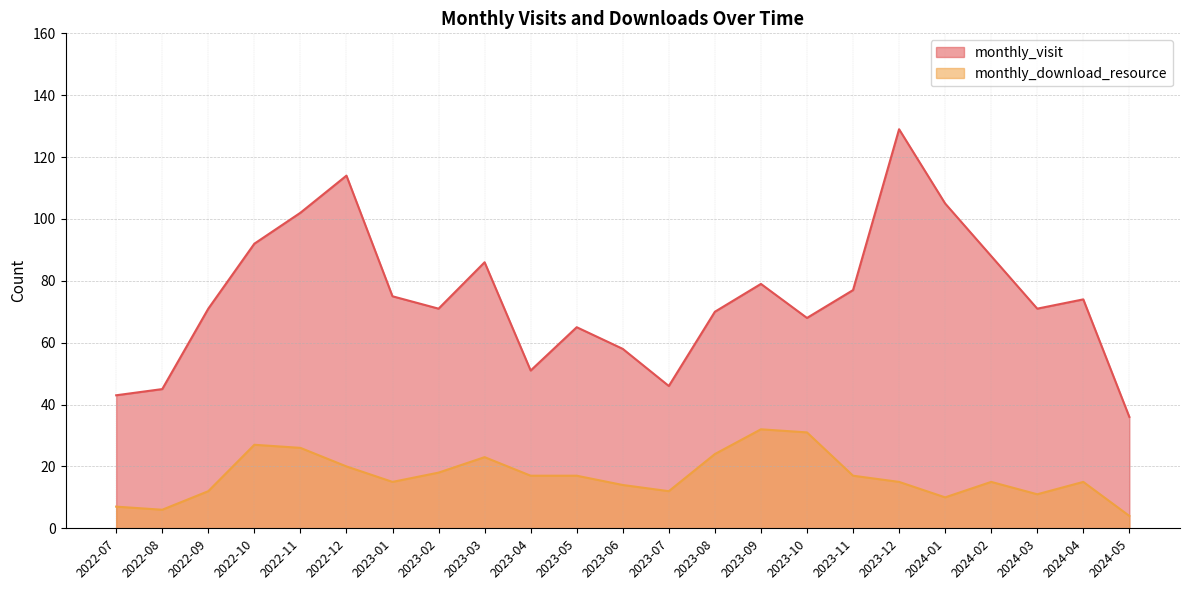

True or false: monthly_visit has more than 0 points higher than both neighbors.

True